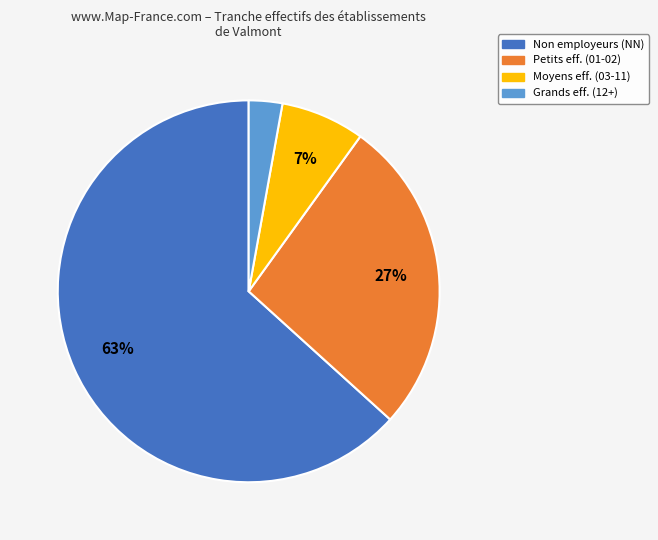

The Grands eff. (12+) slice represents 3% of the pie. True or false?

True